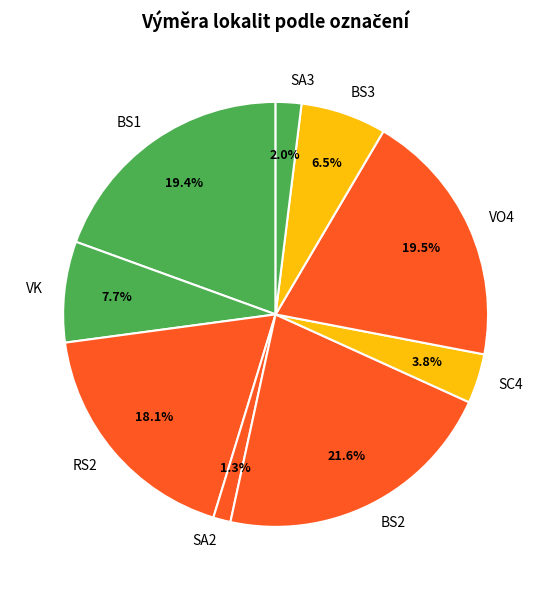

Is there any slice that represents more than half of the pie?

No